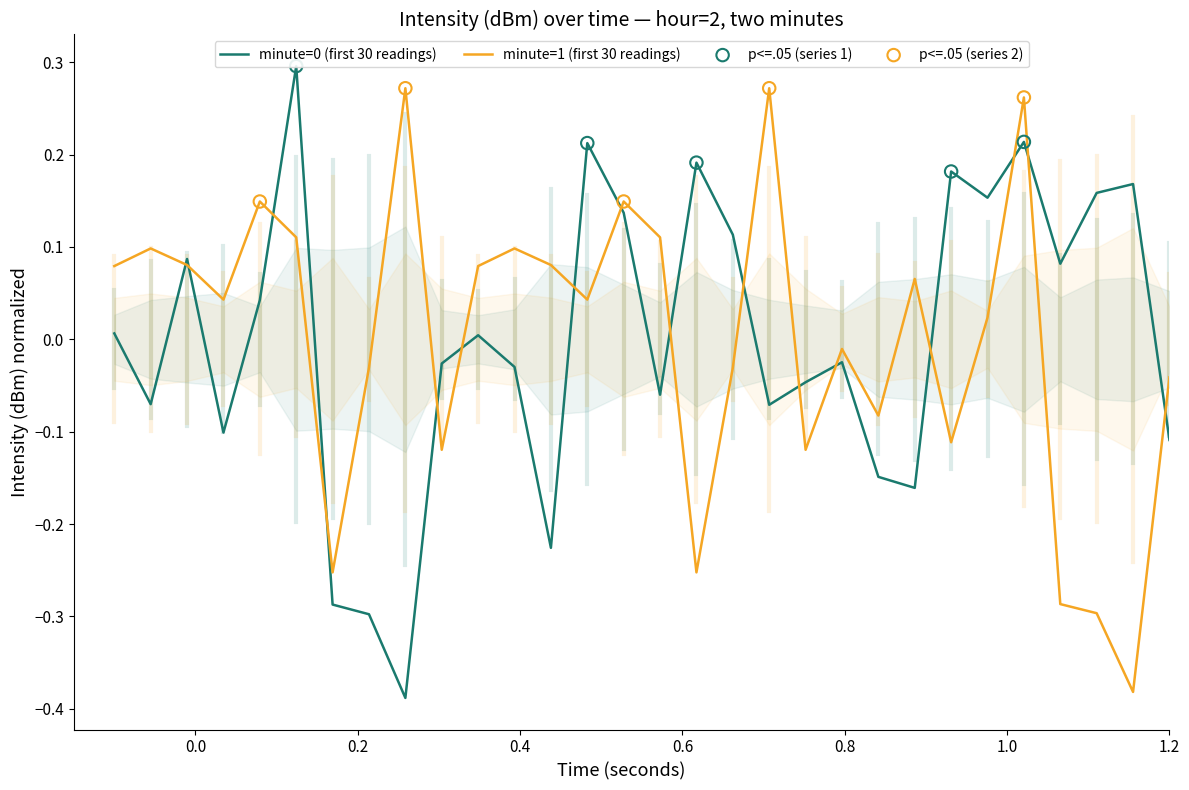

Which series reaches the minimum Y coordinate?

intensity_series1